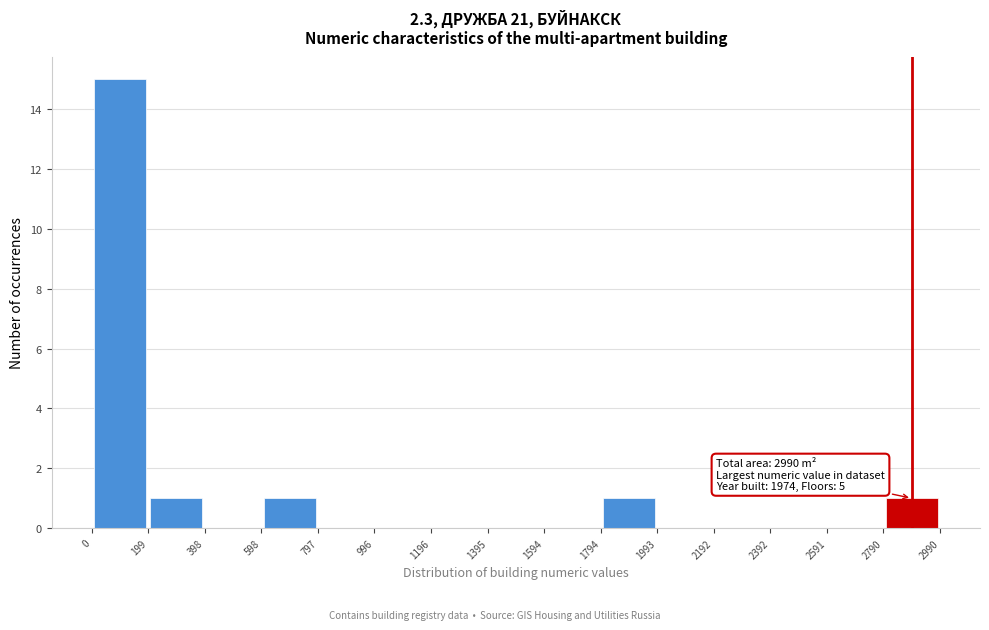

Over which range of the x-axis is the bar tallest?

0 to 199